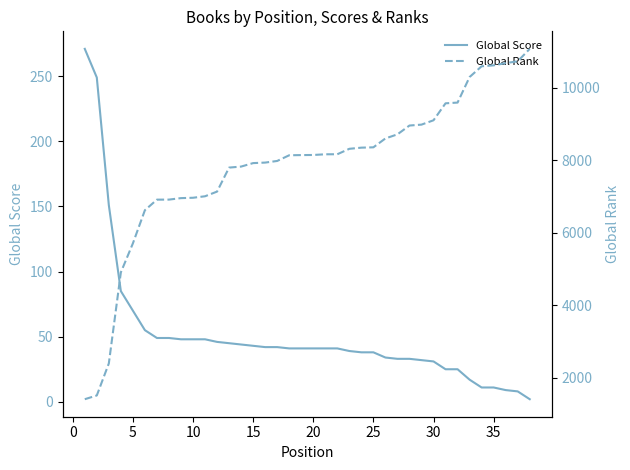

Reading left to right, what are all the values shown in this chart?

Global Score: 271	249	151	85	70	55	49	49	48	48	48	46	45	44	43	42	42	41	41	41	41	41	39	38	38	34	33	33	32	31	25	25	17	11	11	9	8	2
Global Rank: 1411	1514	2397	4909	5708	6624	6915	6916	6957	6967	7008	7137	7799	7827	7923	7937	7982	8139	8144	8147	8166	8167	8317	8349	8358	8603	8716	8959	8984	9104	9572	9592	10297	10593	10619	10680	10731	11074